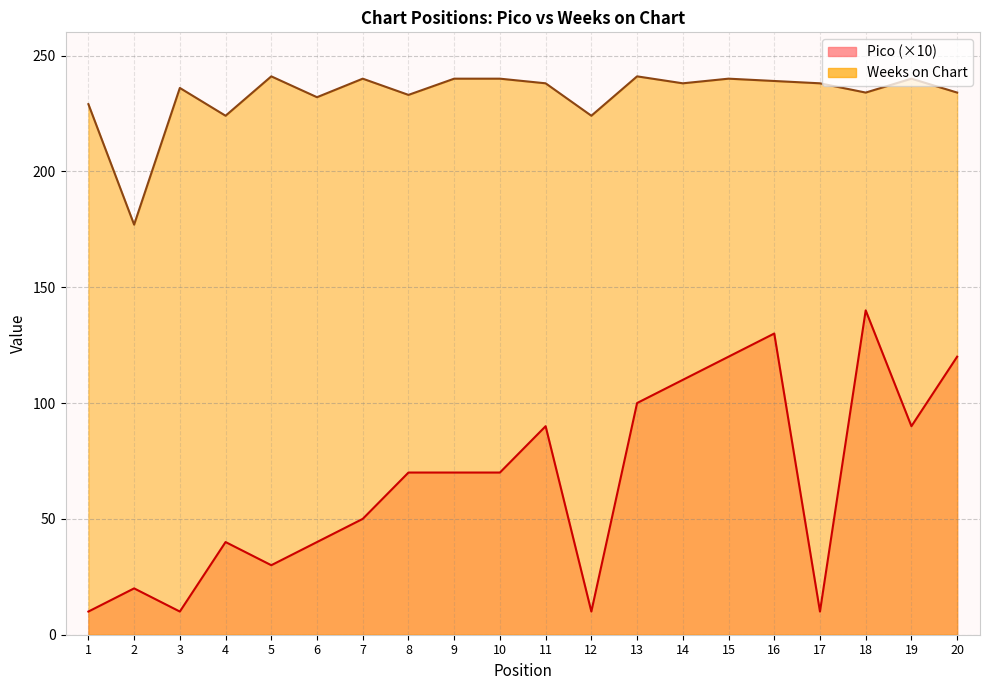

List the series in order of their peak value, highest first.

Weeks on Chart, Pico